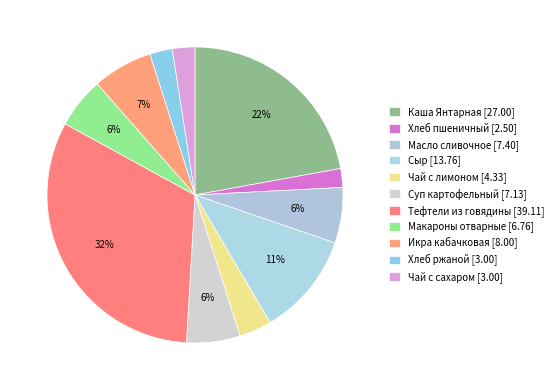

What is the change in value from Масло сливочное to Макароны отварные?

-0.6